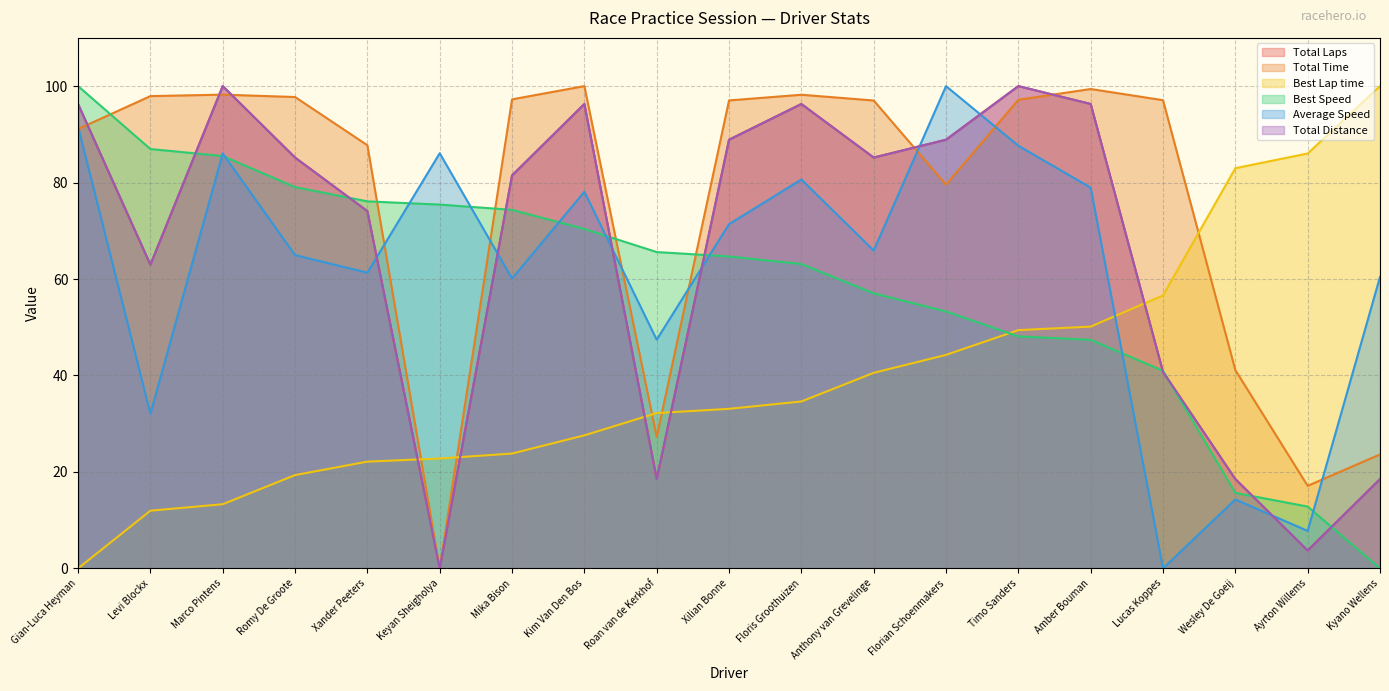

What is the label of the 5th point from the right?

Amber Bouman